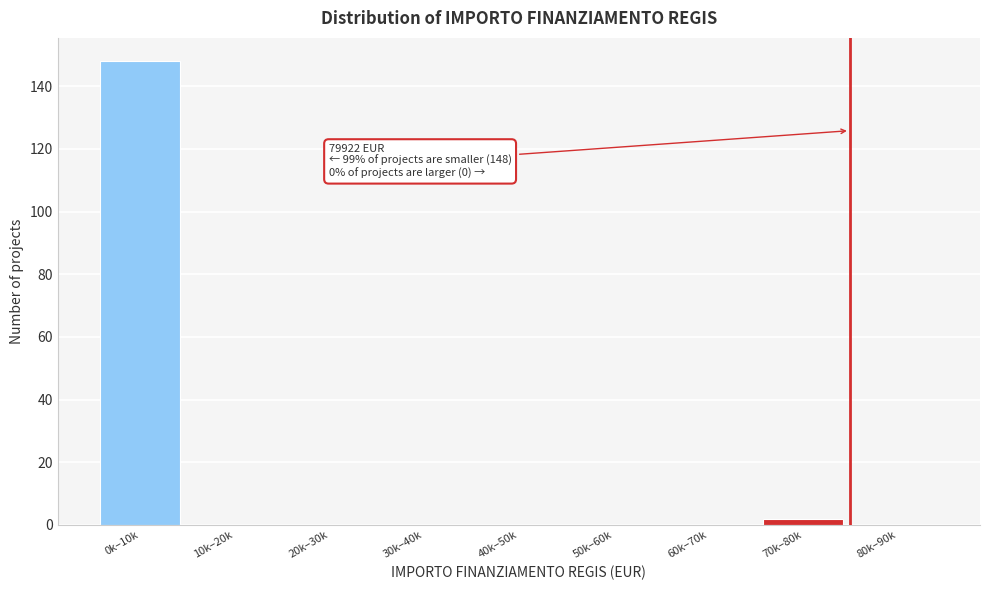

Reading right to left, what are all the values shown in this chart?

80k–90k=0	70k–80k=2	60k–70k=0	50k–60k=0	40k–50k=0	30k–40k=0	20k–30k=0	10k–20k=0	0k–10k=148